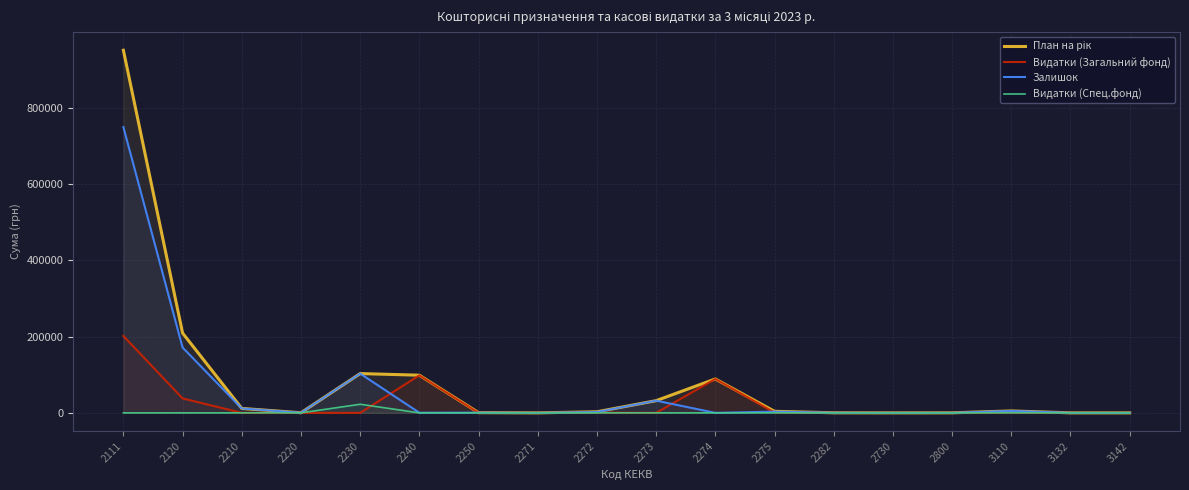

At which category does Залишок reach its first local peak?

2230